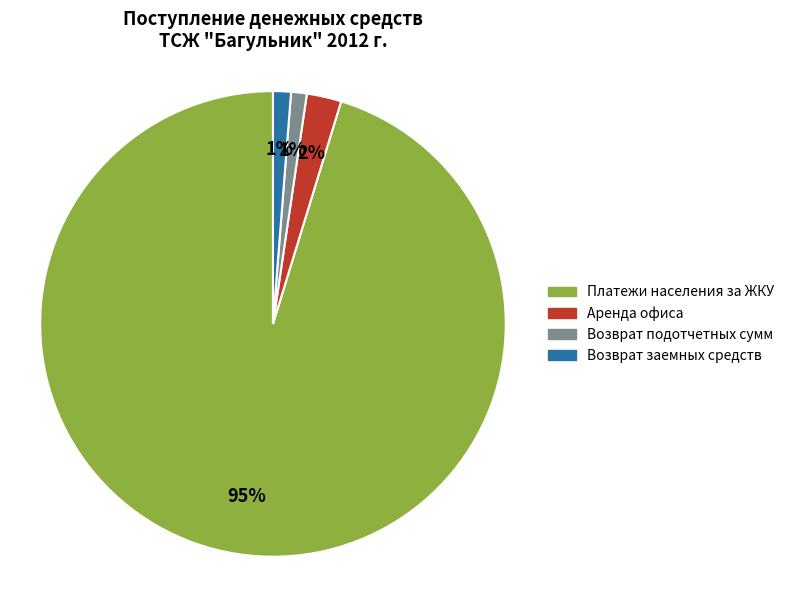

What is the ratio of the value at Возврат подотчетных сумм to the value at Аренда офиса?

0.5